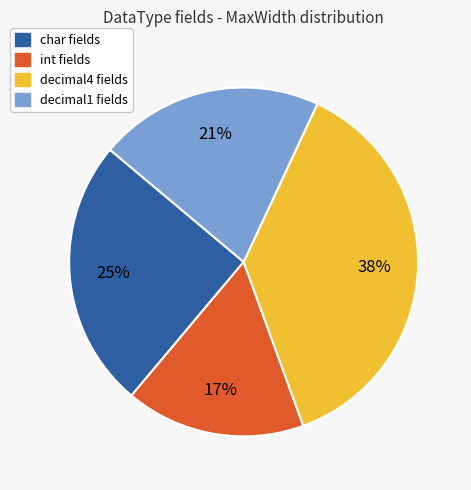

Is decimal1 the majority of the pie?

No